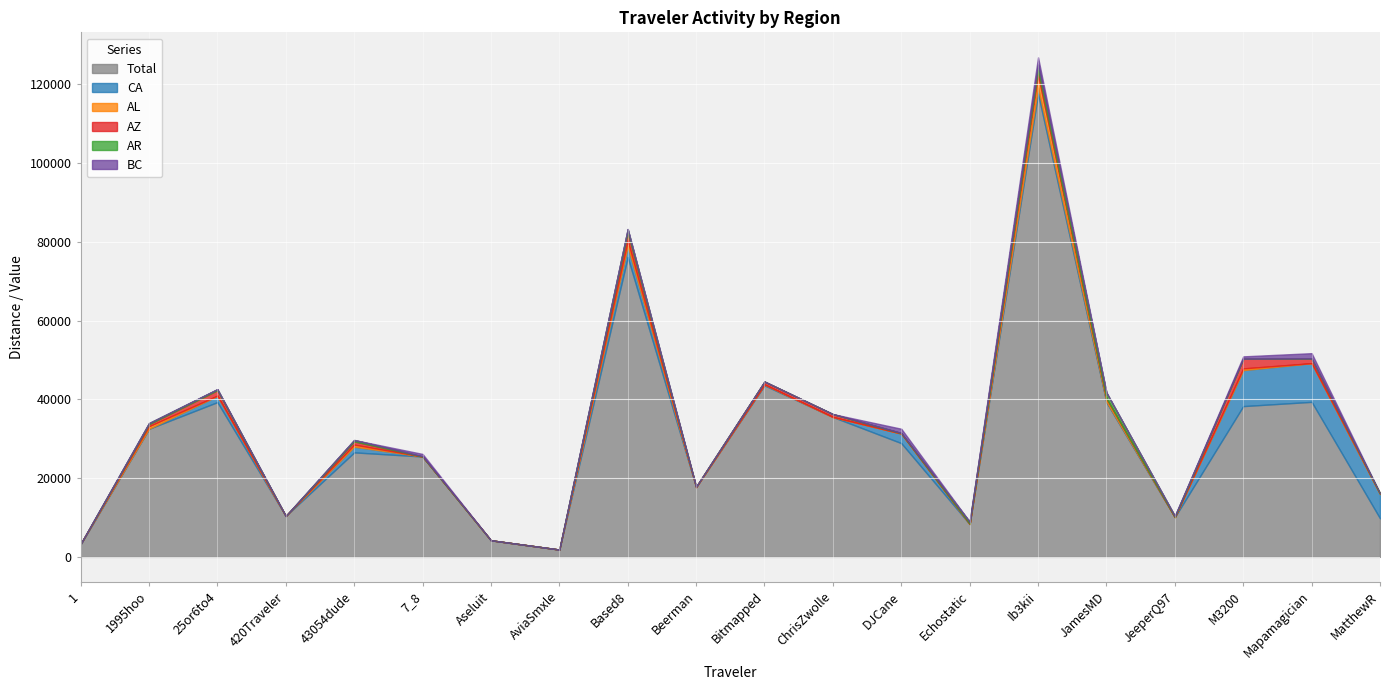

List the series in order of their peak value, highest first.

Total, CA, AL, AZ, BC, AR